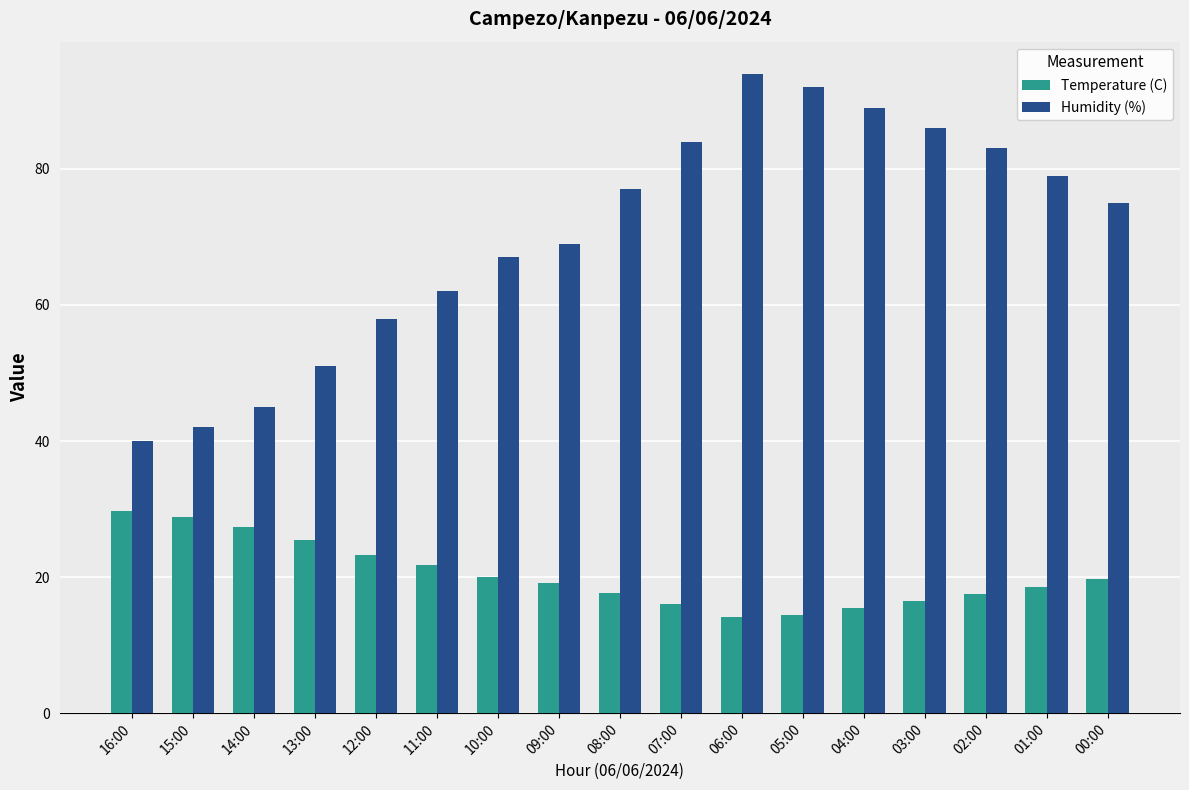

Is it true that Temperature (C) equals 31.7 at 00:00?

False